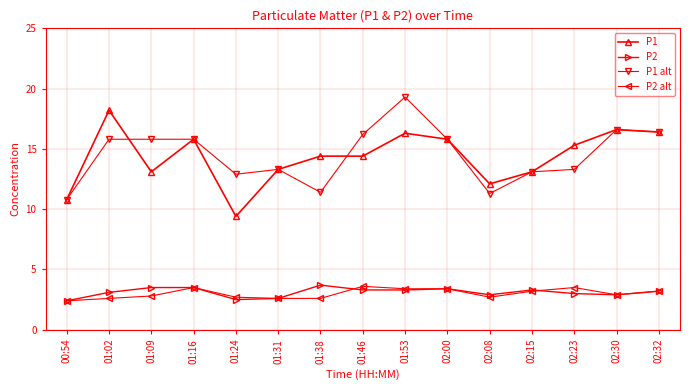

What is the label of the 14th point from the left?

02:30